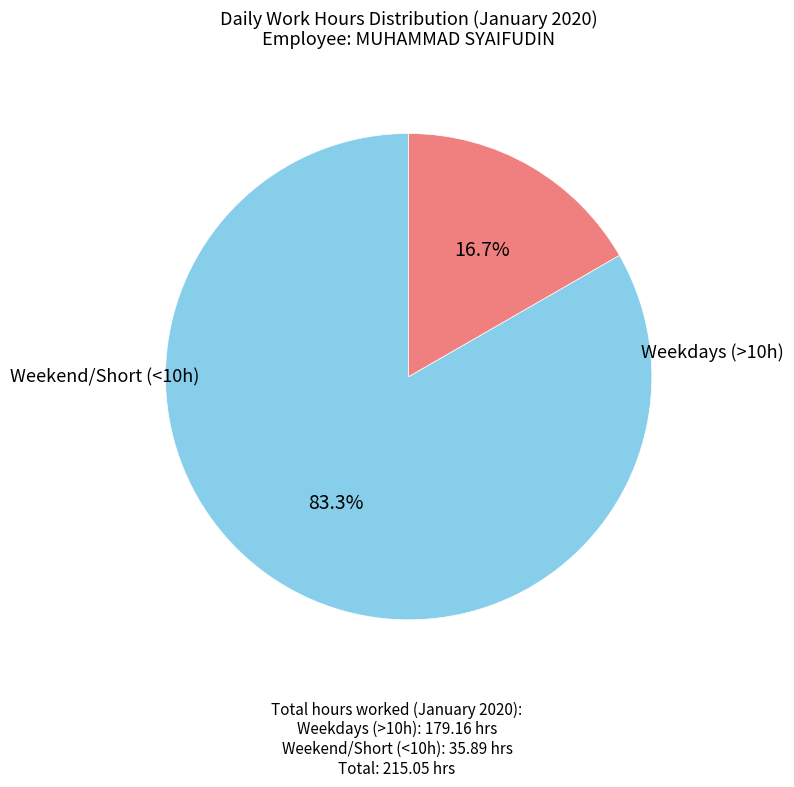

Does any single category account for the majority?

Yes